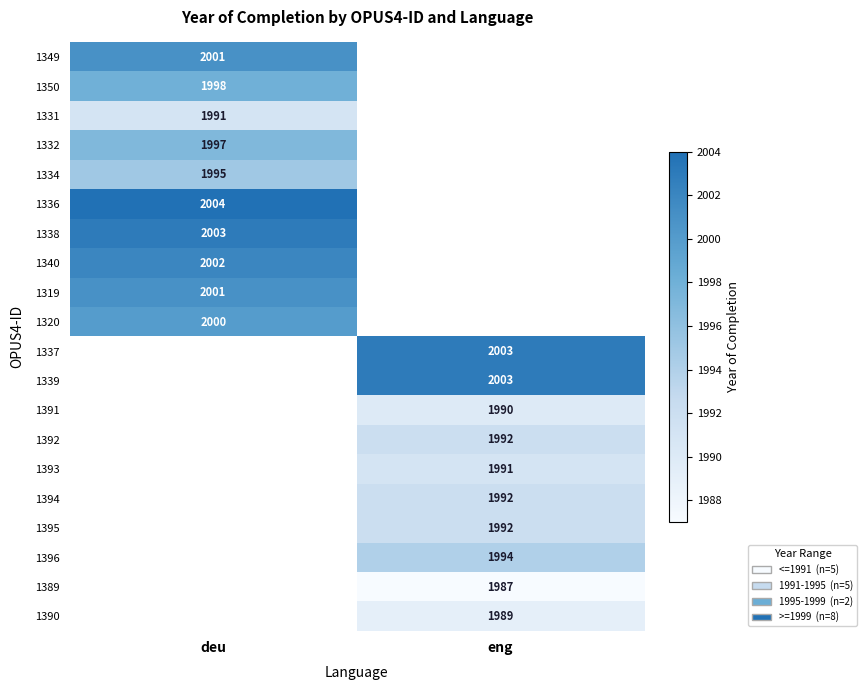

The value of 1390 at eng is 980. True or false?

False